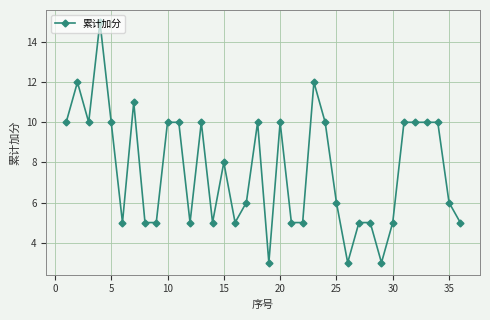

What is the value of the 7th point from the left?

11